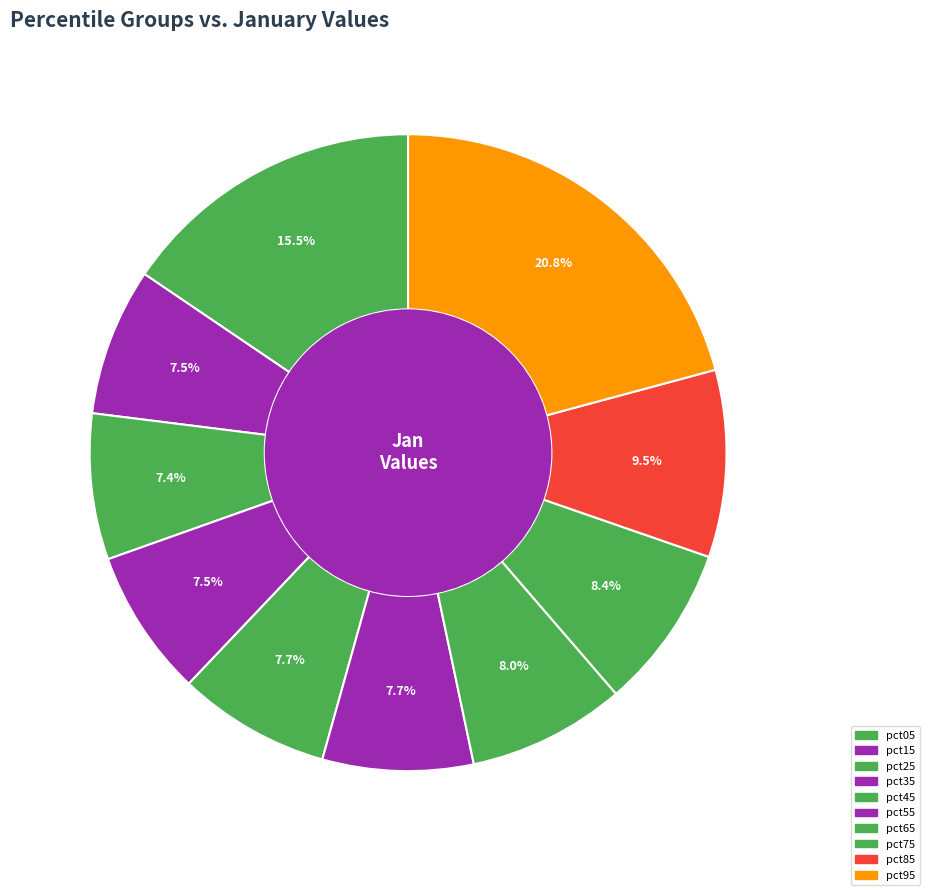

How many segments does this pie chart have?

10